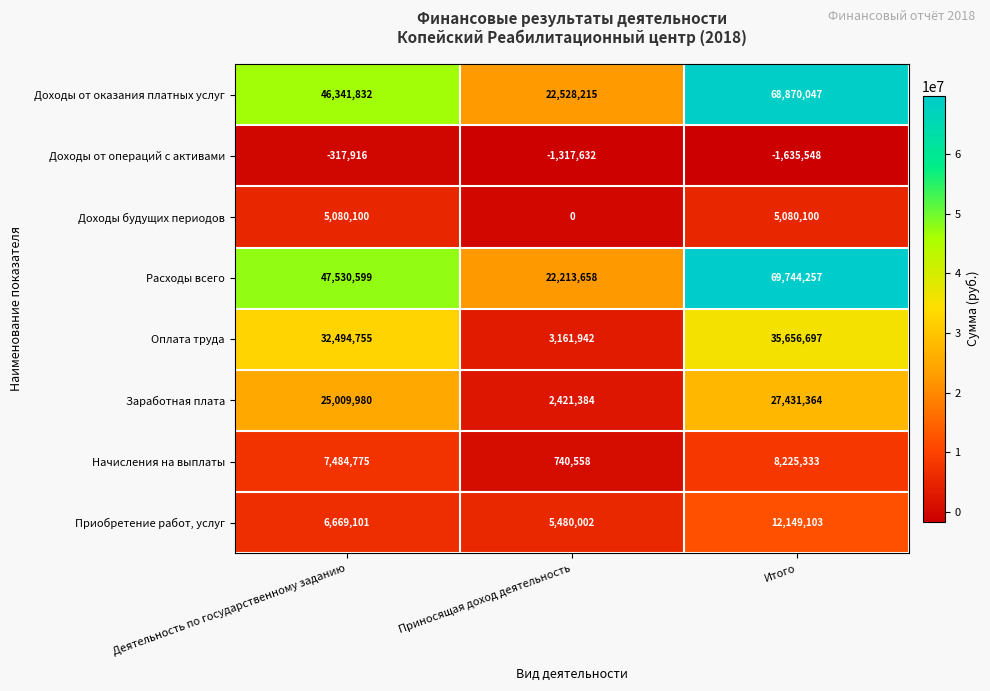

How many series are shown in this chart?

8